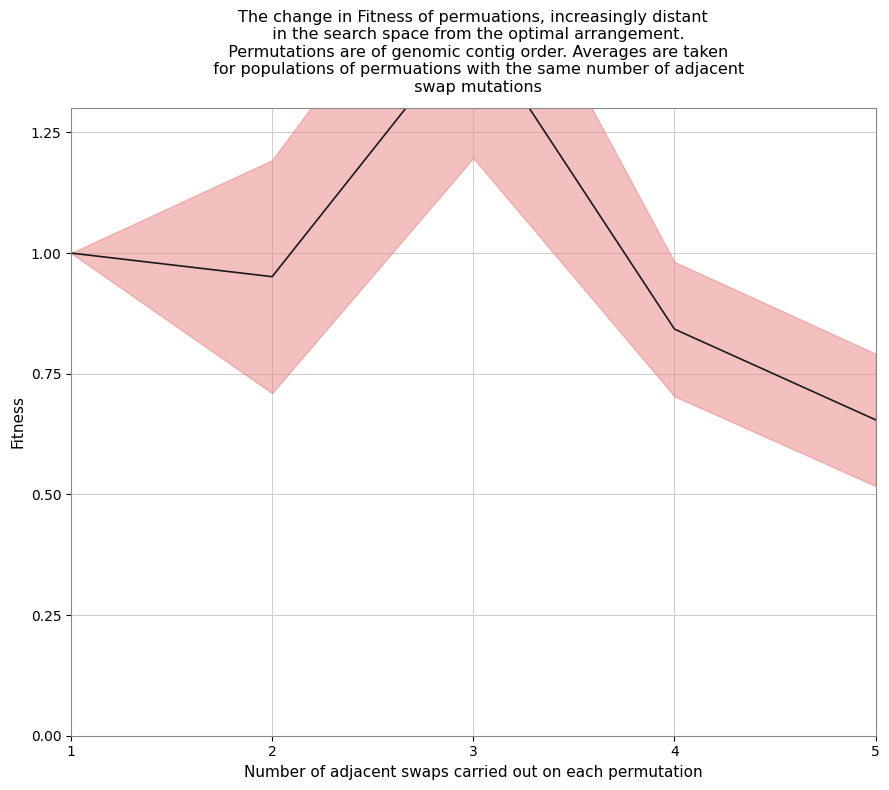

What is the value of the 5th point from the left?

0.7